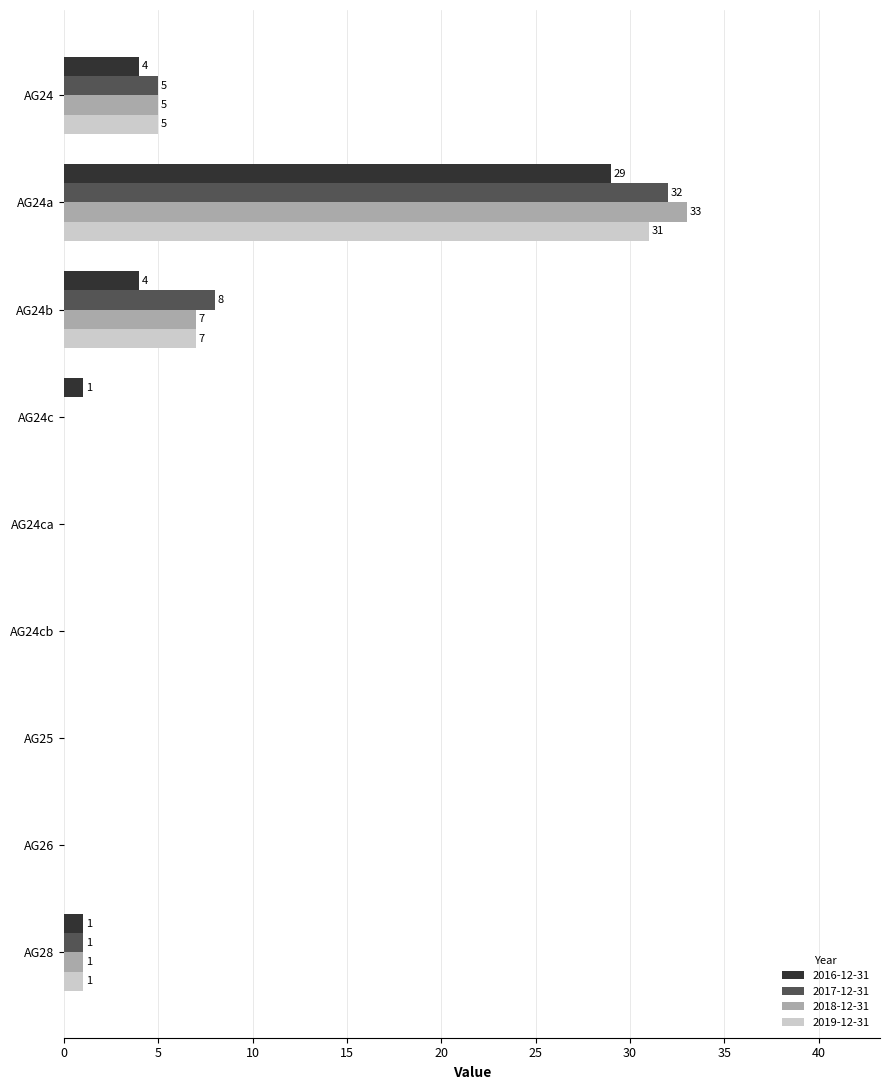

What is the sum of the 2018-12-31 values at AG24 and AG24a?

38